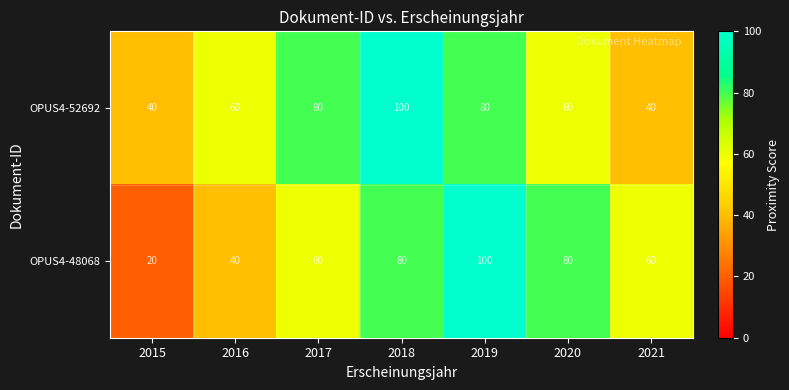

What is the total value across all series at 2019?

180